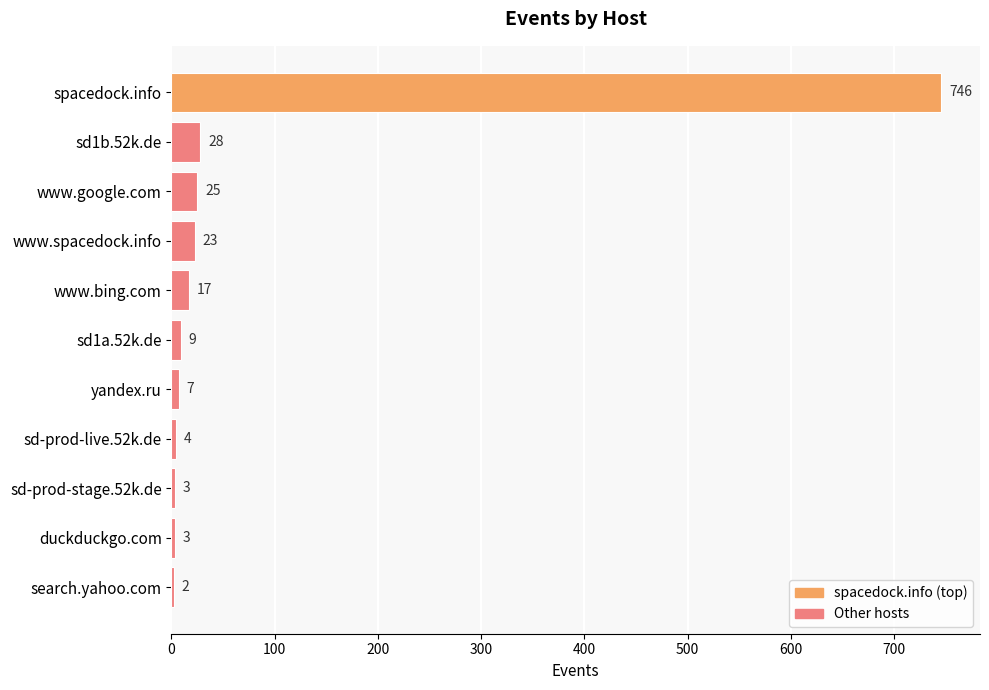

The value at sd-prod-stage.52k.de is 3. True or false?

True